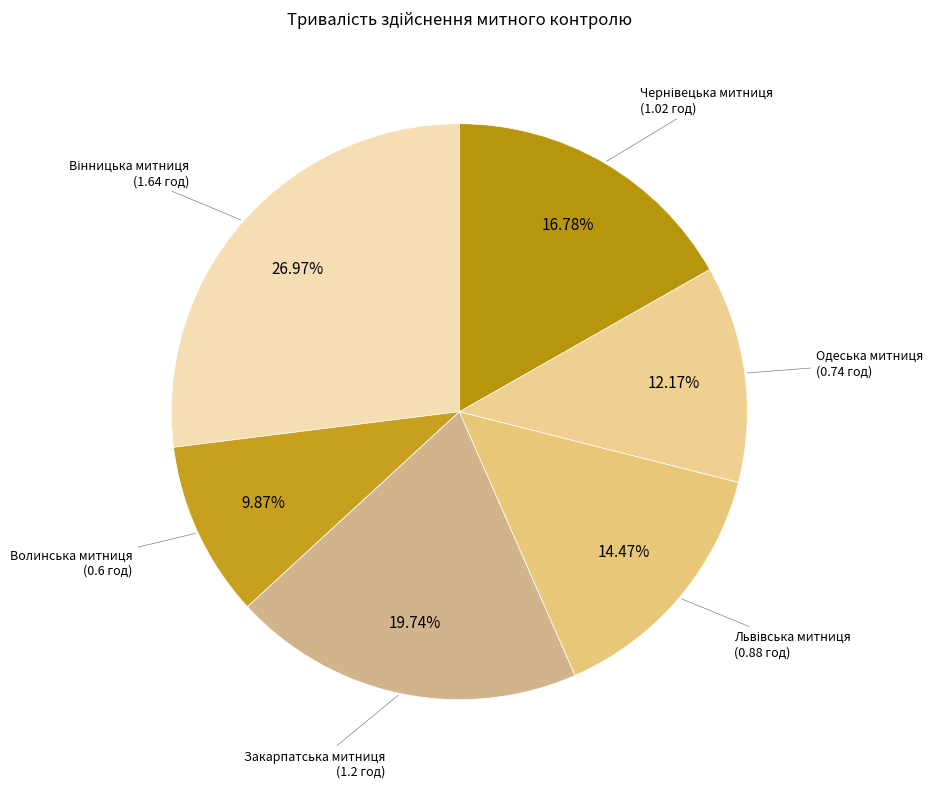

Does Волинська митниця represent more than half of the total?

No